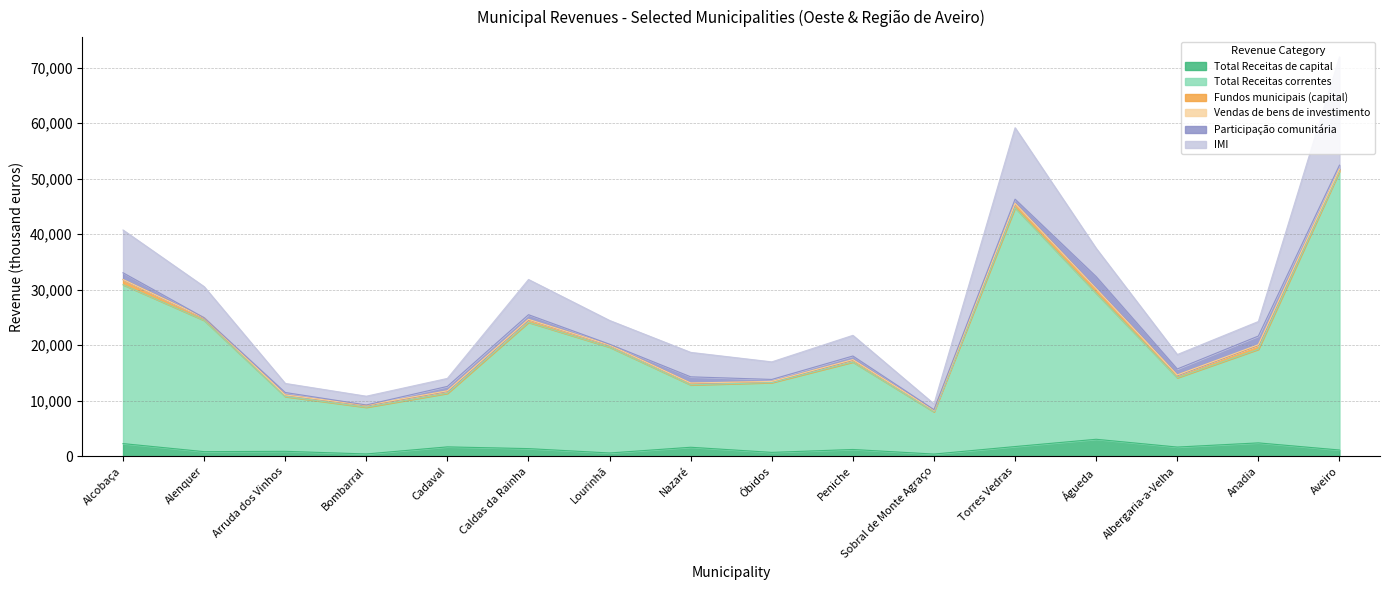

At which label does Total Receitas de capital reach its minimum?

Sobral de Monte Agraço